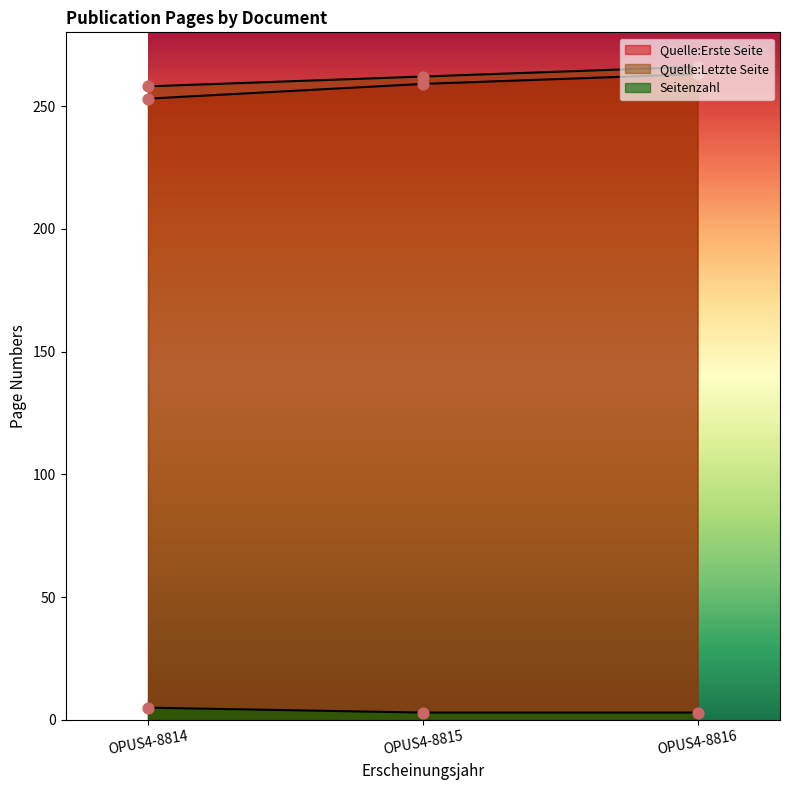

What are all the series names shown in the legend?

Quelle:Erste Seite, Quelle:Letzte Seite, Seitenzahl